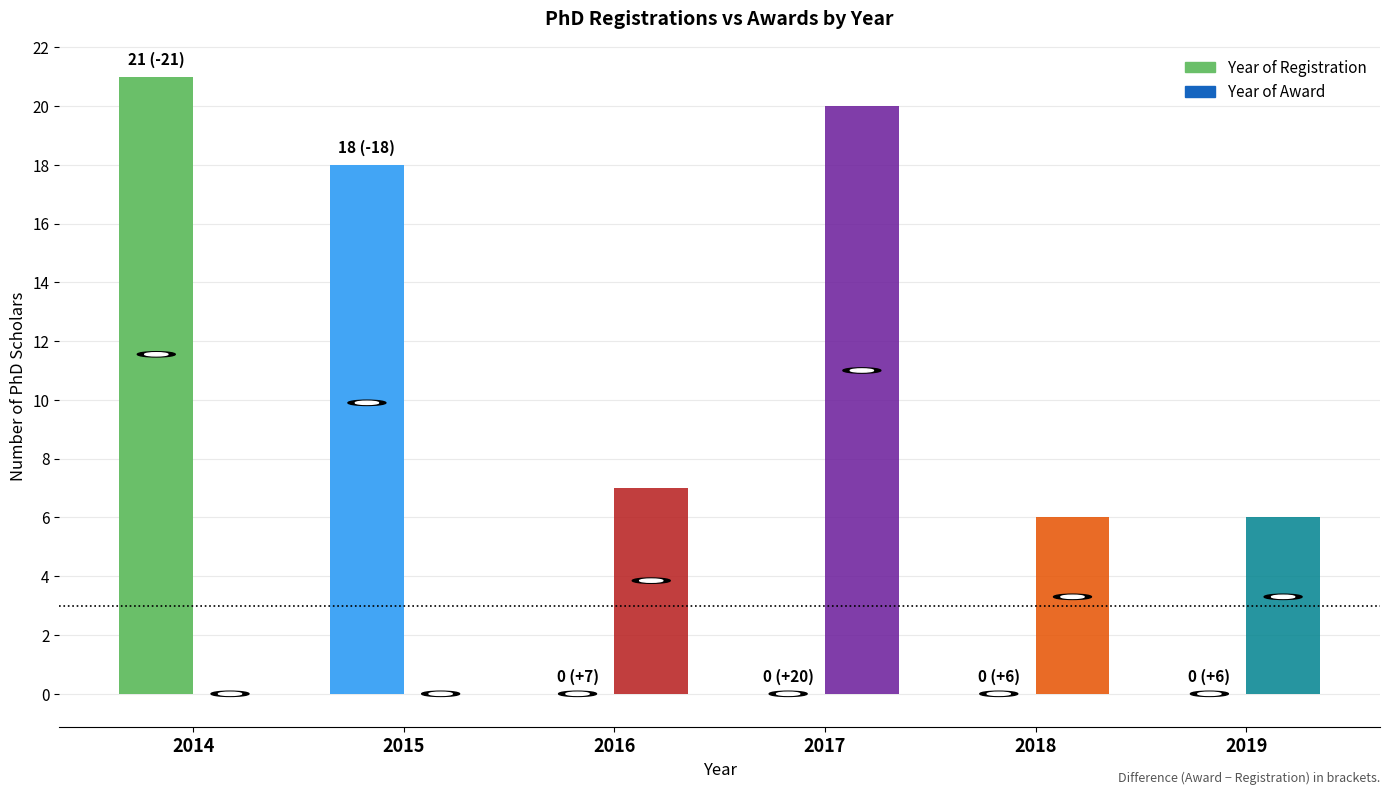

Is the value of Year of Registration at 2017 greater than the value of Year of Award at 2018?

No